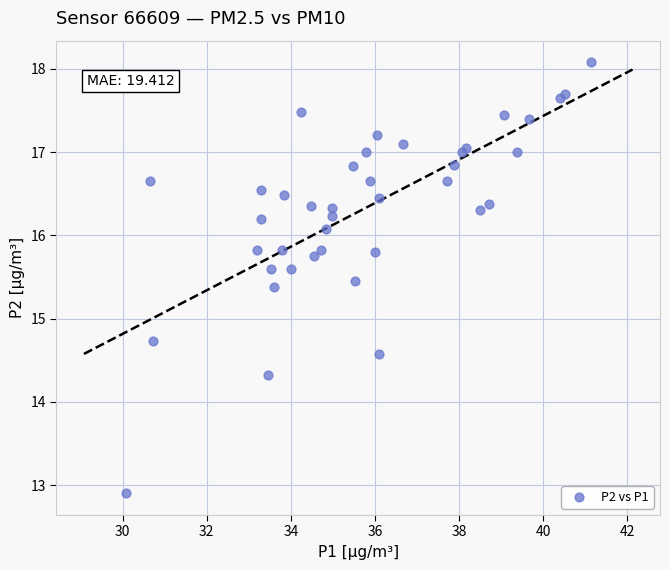

What Y value in the scatter plot is closest to 15?

14.7